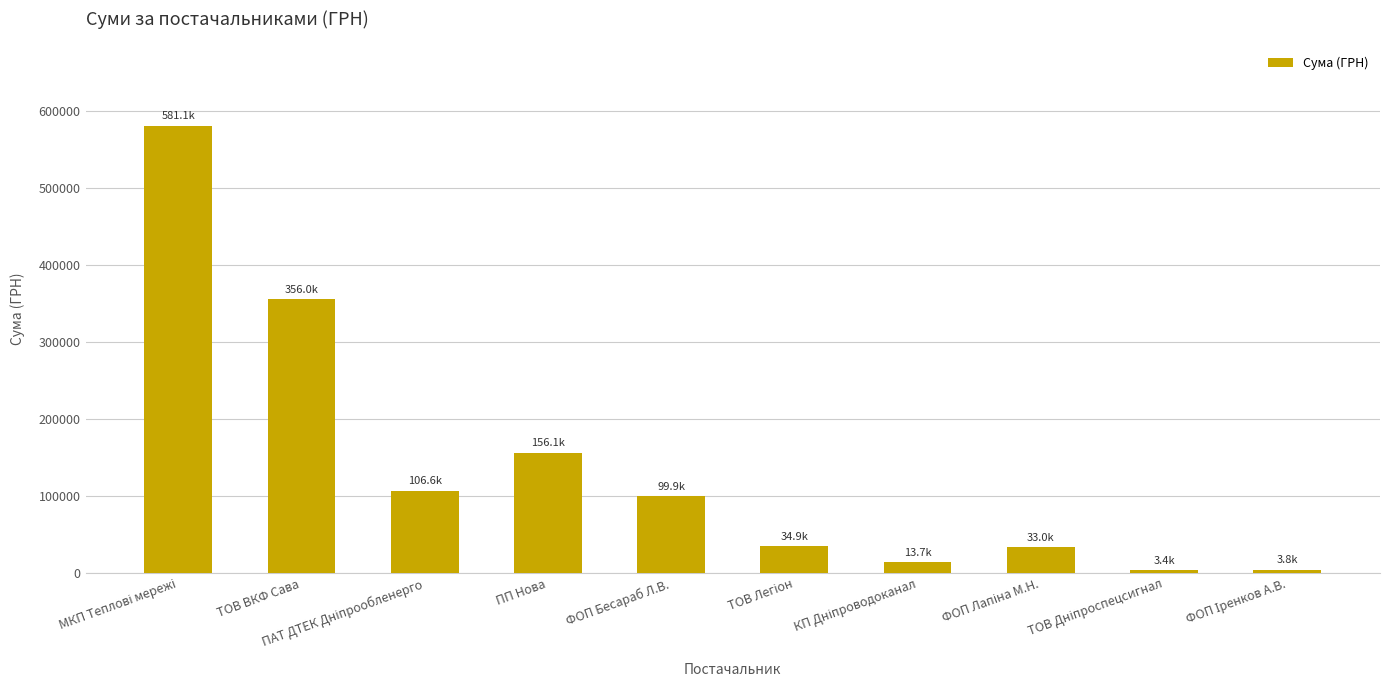

The chart shows a value of 233096.4 at ТОВ ВКФ Сава. True or false?

False